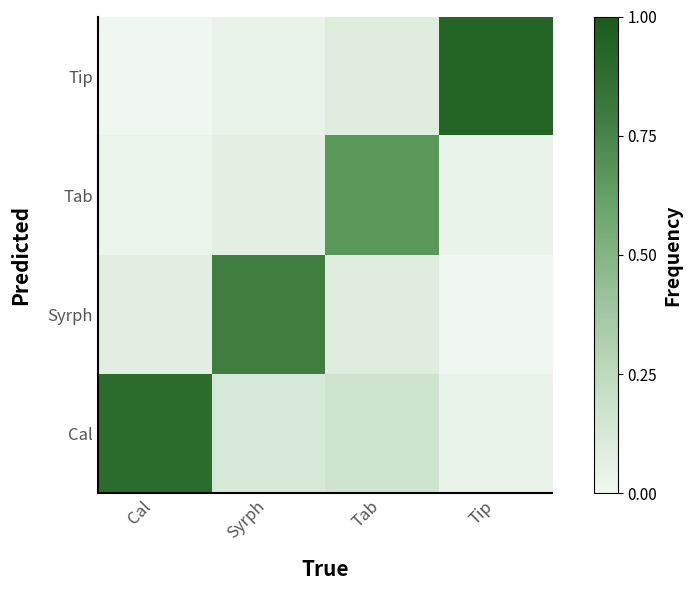

Reading left to right, list all the values displayed in this chart.

Cal: Cal=0.9	Syrph=0.1	Tab=0.2	Tip=0.0
Syrph: Cal=0.1	Syrph=0.8	Tab=0.1	Tip=0.0
Tab: Cal=0.0	Syrph=0.1	Tab=0.7	Tip=0.0
Tip: Cal=0.0	Syrph=0.0	Tab=0.1	Tip=0.9